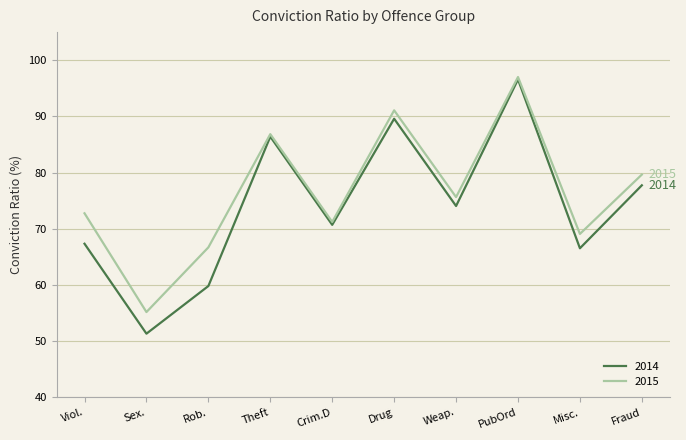

Which category has the highest value in the 2014 series?

PubOrd